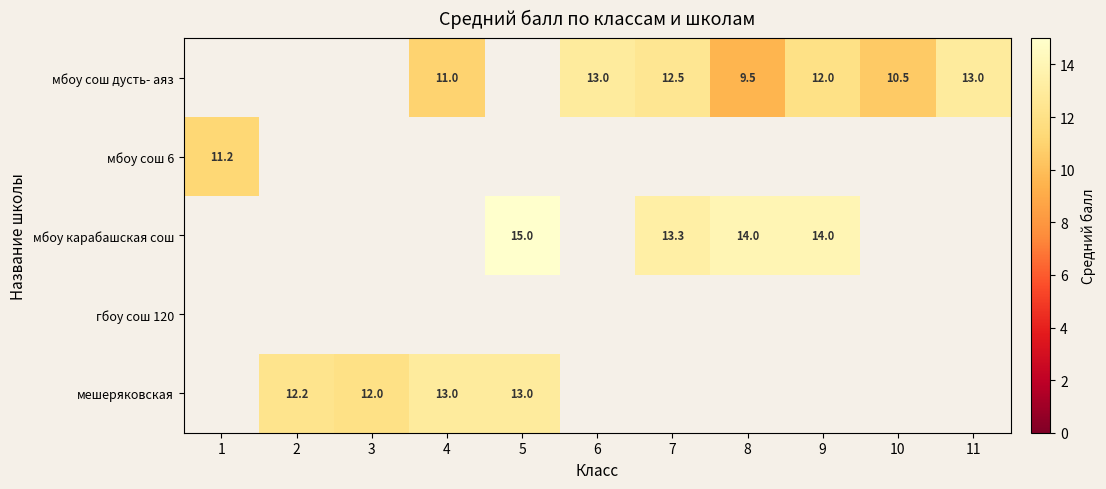

At which category does the chart reach its minimum across all series?

8